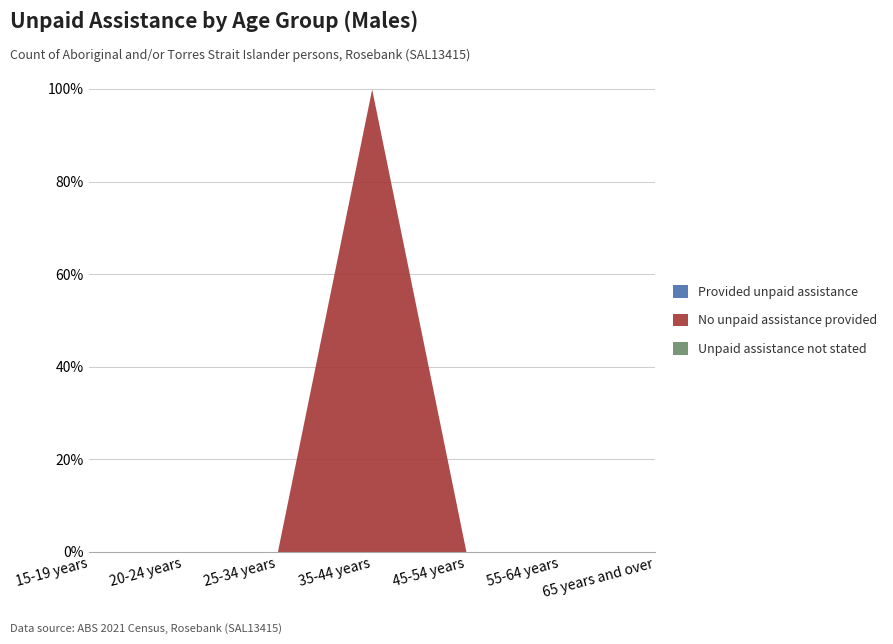

True or false: No unpaid assistance provided and Provided unpaid assistance cross at least once.

False